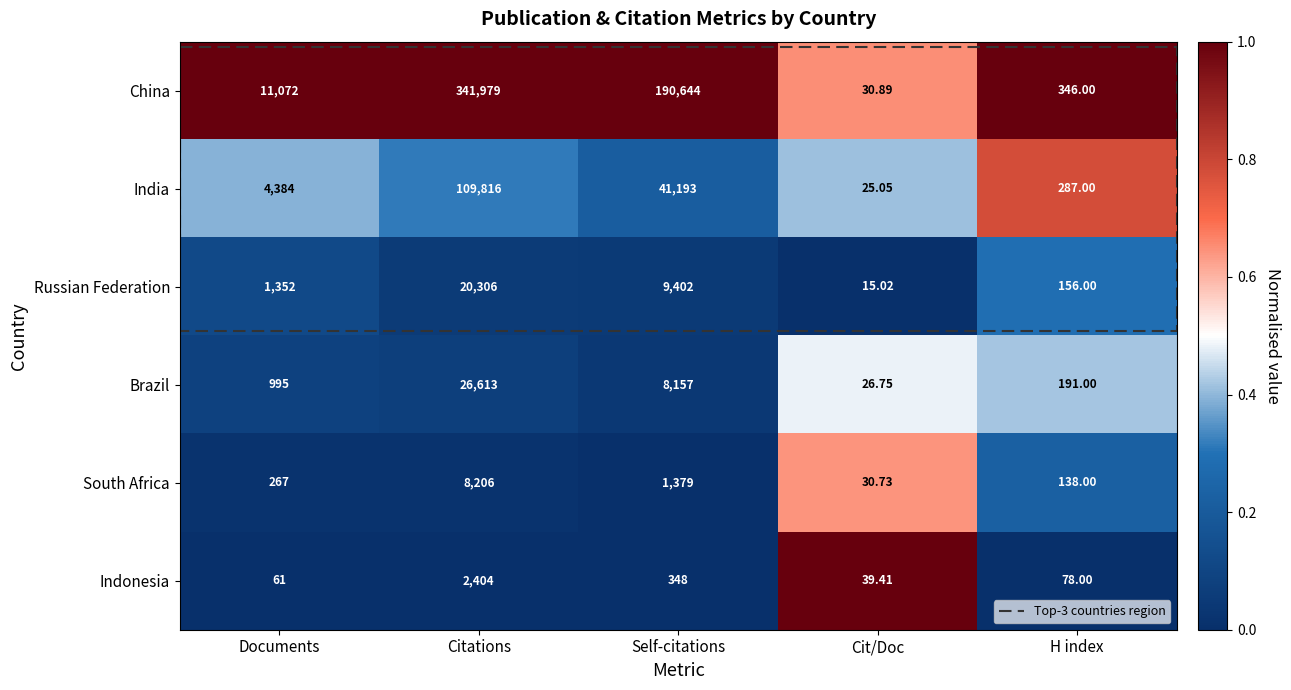

Is it true that South Africa equals 0.6 at Cit/Doc?

True